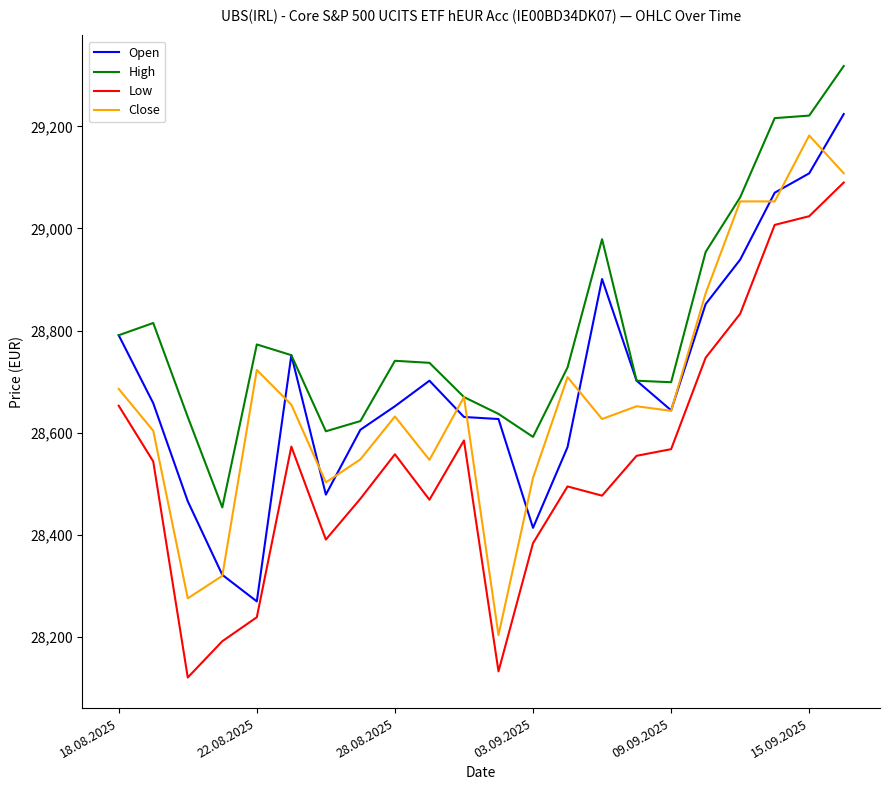

Rank the series by their maximum value, from highest to lowest.

High, Open, Close, Low